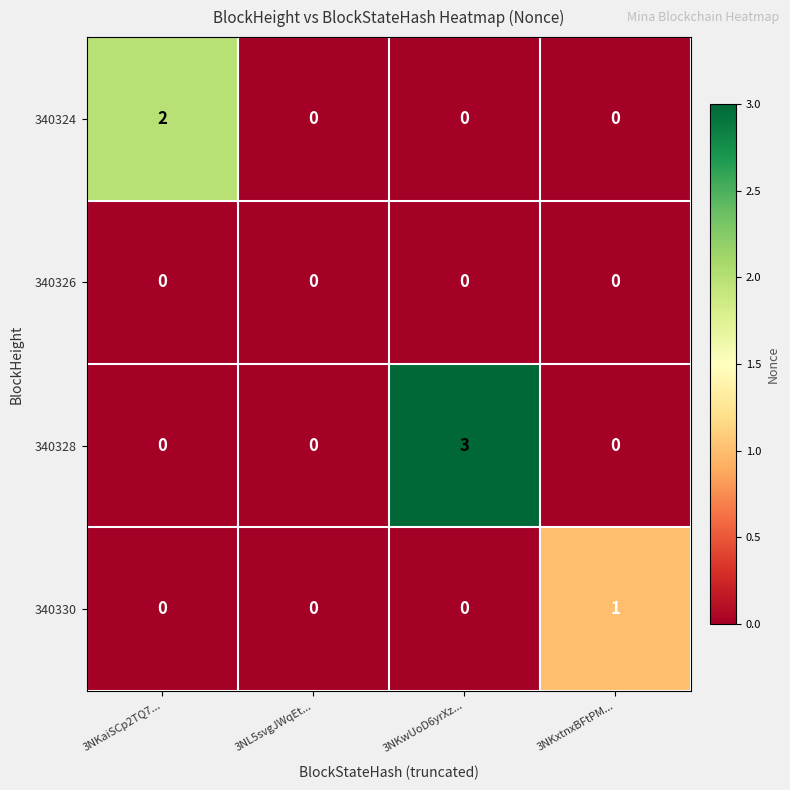

True or false: 340330 has a value of 0 at 3NL5svgJWqEt....

True